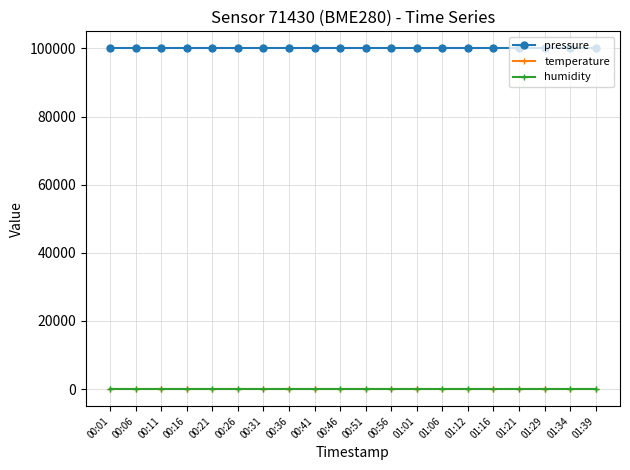

The value of pressure at 00:21 is 64552. True or false?

False